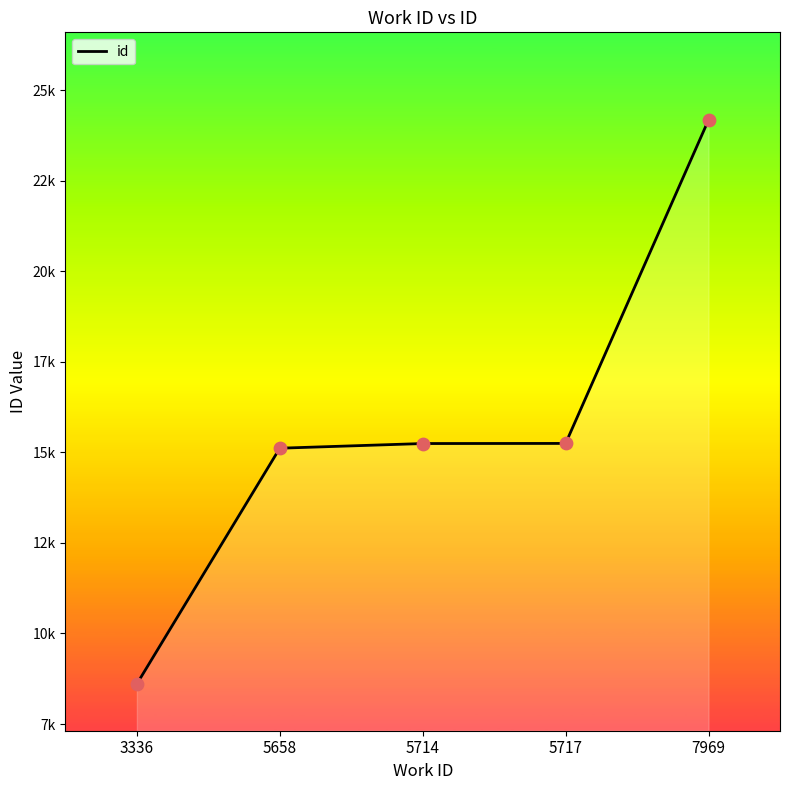

What is the ratio of the value at 5658 to the value at 5717?

1.0